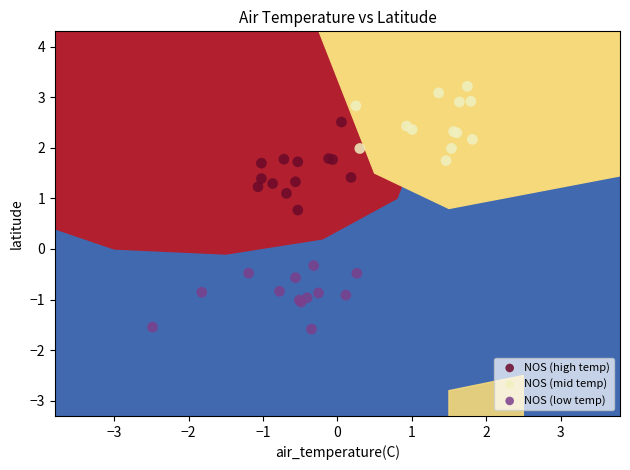

Which series reaches the maximum Y coordinate?

NOS (mid temp)